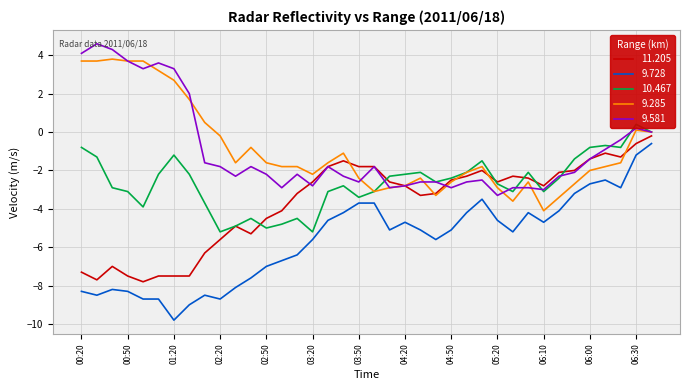

What is the difference between the maximum and minimum values in the 9.285 series?

7.9